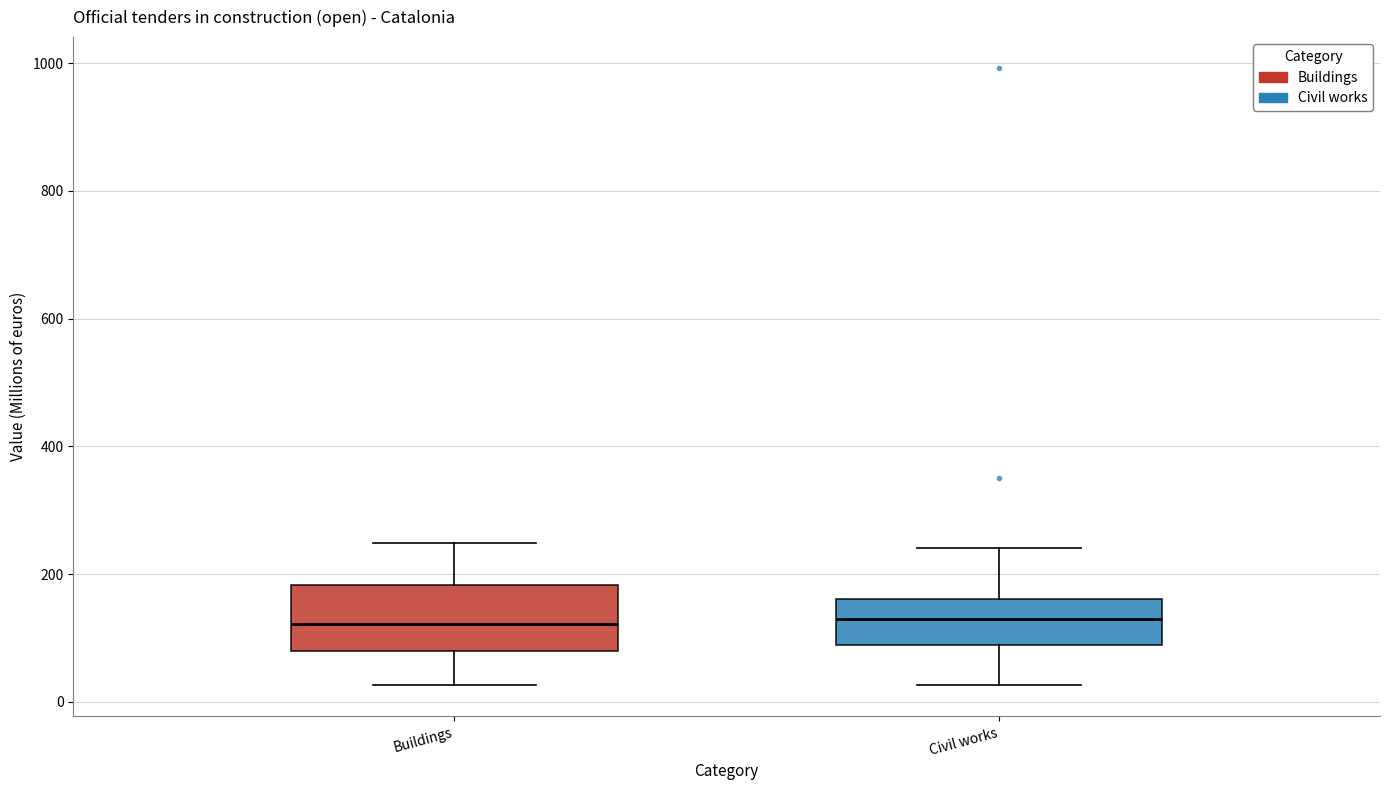

Comparing the boxes themselves (not the whiskers), which one is the tallest?

Buildings